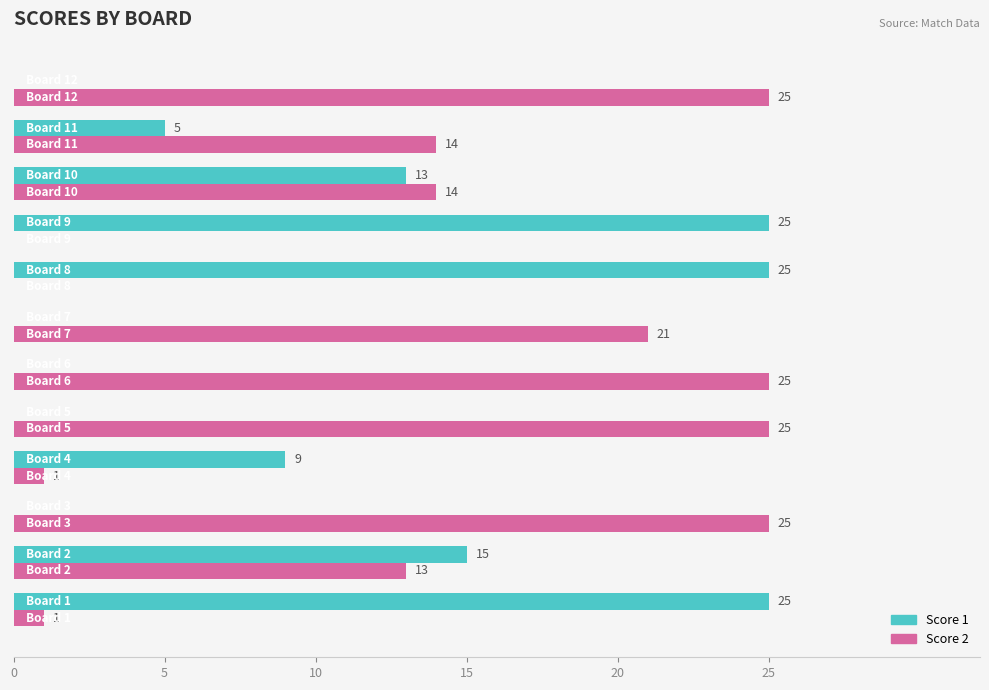

What is the maximum value shown in the chart?

25